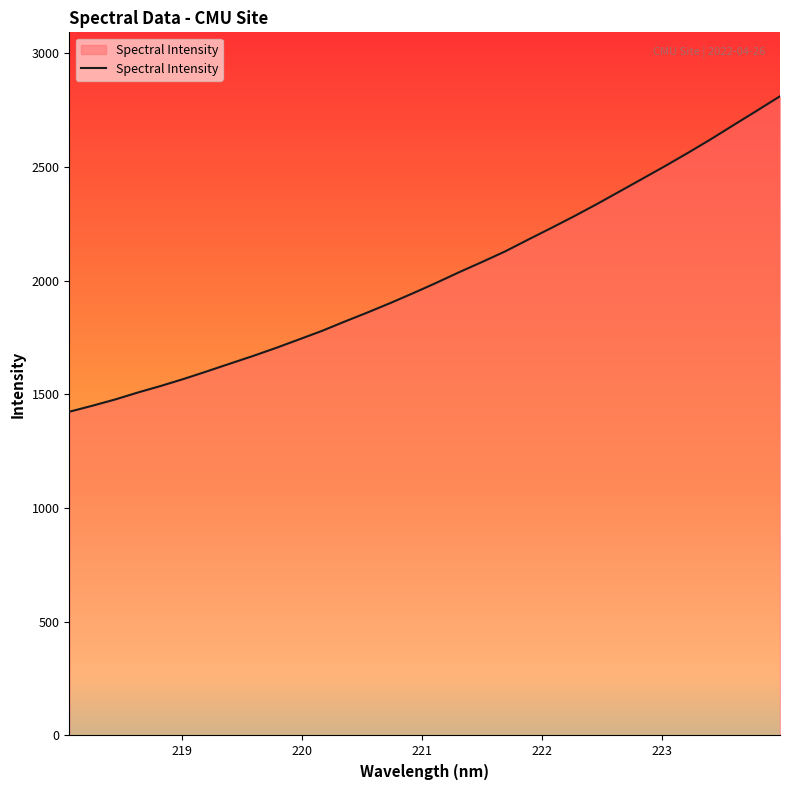

What is the maximum value shown in the chart?

2810.6